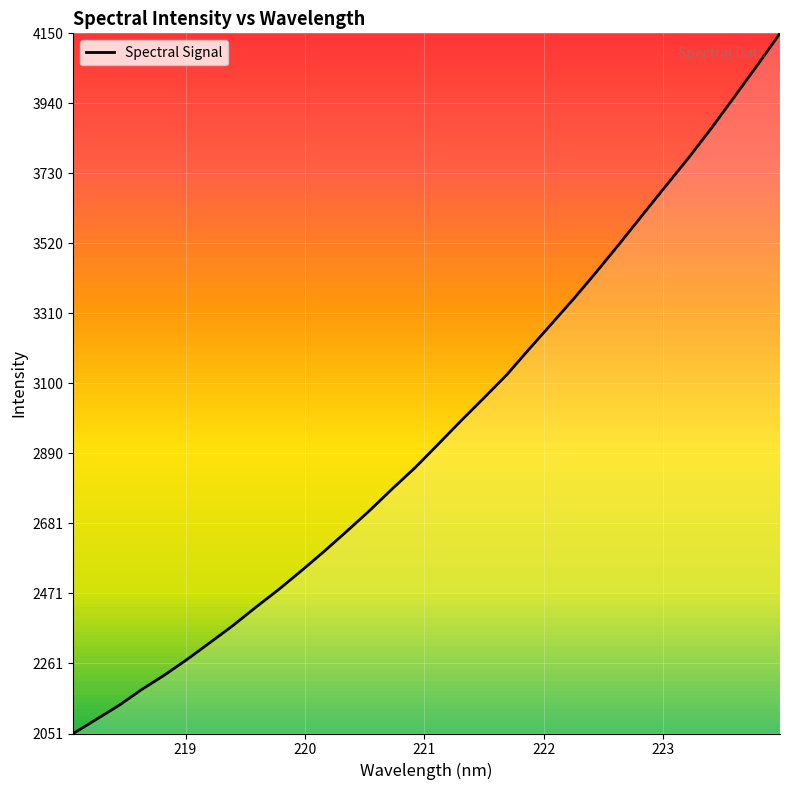

What is the difference between the second highest and second lowest values?

1960.5